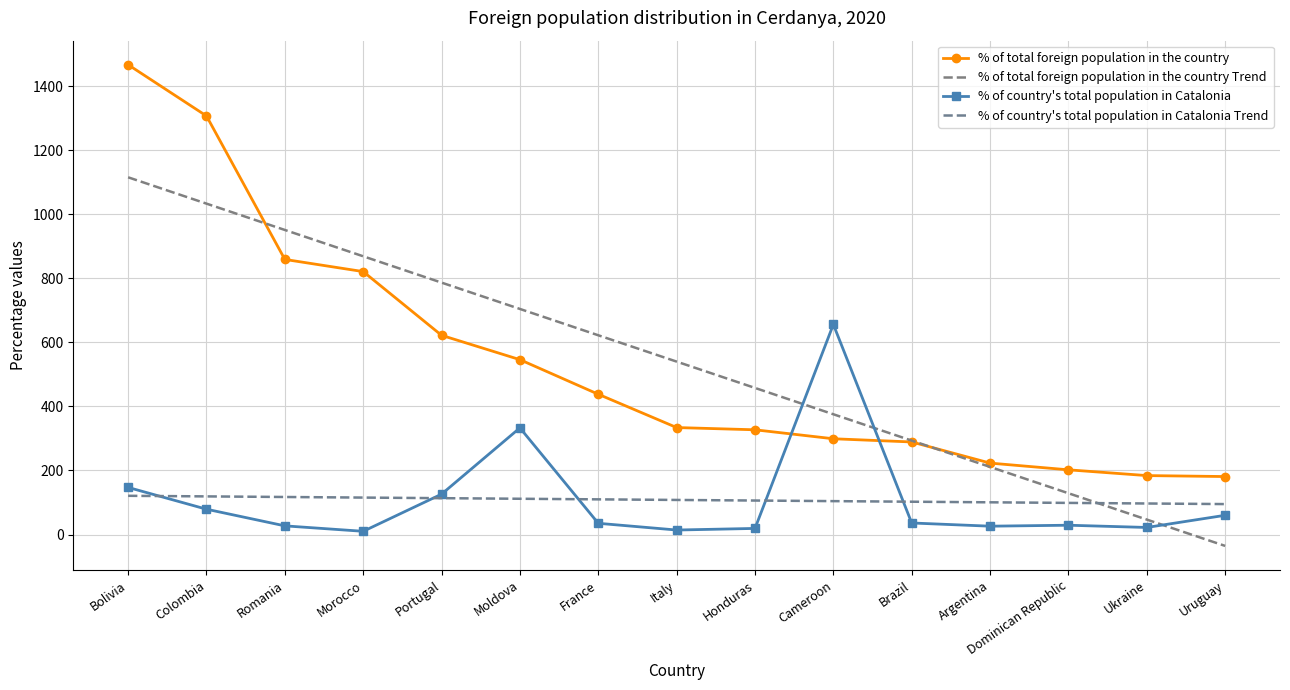

What is the total value across all series at Dominican Republic?

458.5